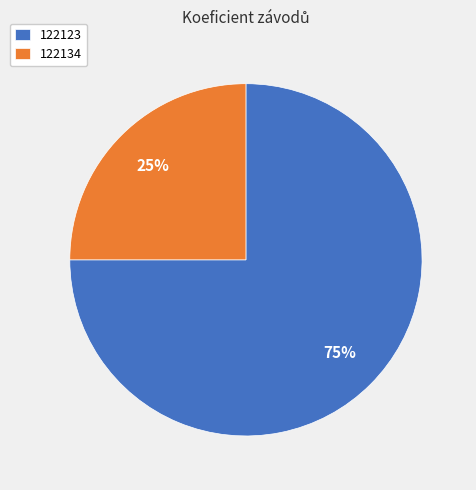

How many segments does this pie chart have?

2